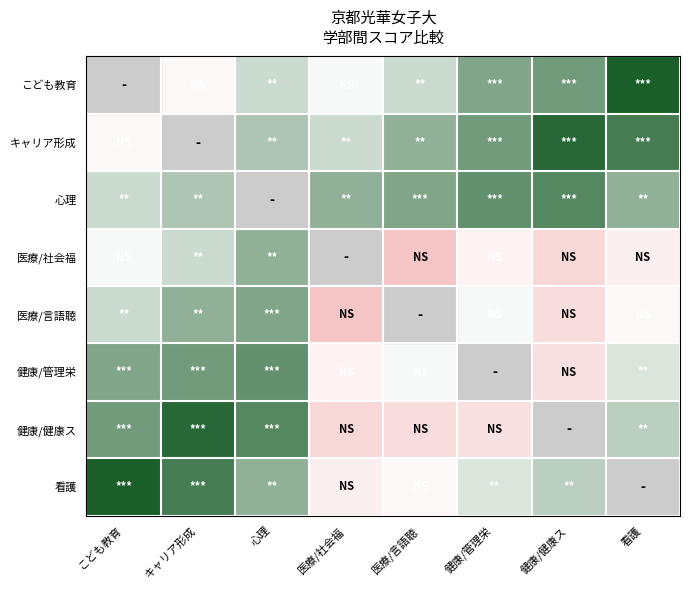

What is the spread (max minus min) of values at キャリア形成?

30